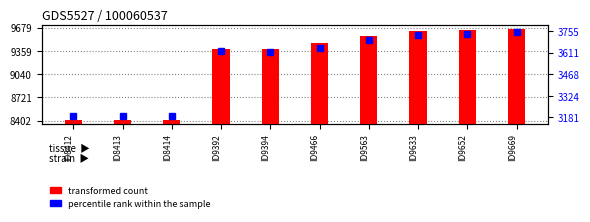

What is the minimum value for percentile rank within the sample?

3191